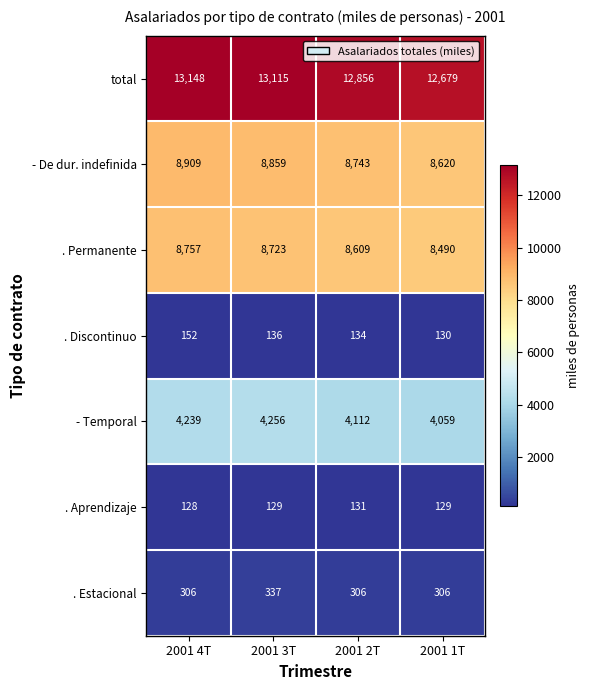

Rank the series at 2001 4T from highest to lowest value.

total, - De dur. indefinida, . Permanente, - Temporal, . Estacional, . Discontinuo, . Aprendizaje